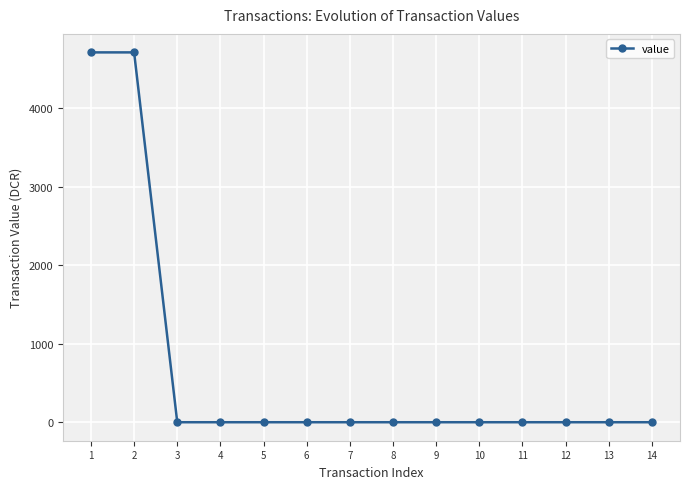

What is the greatest value displayed?

4709.6